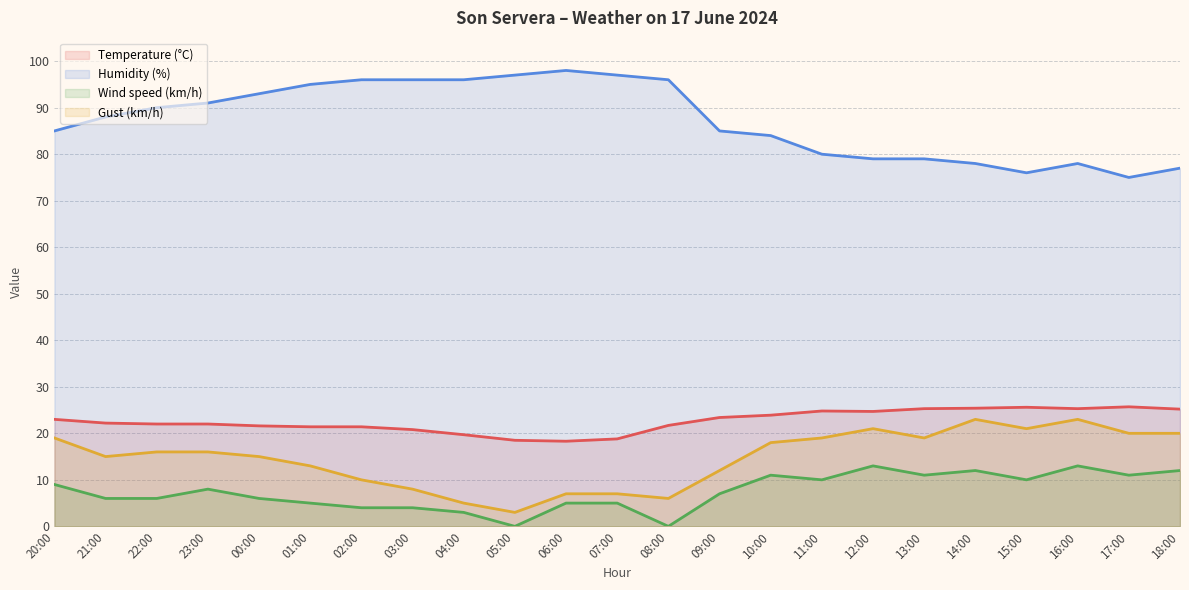

What is the difference between the second highest and second lowest values in the Wind speed (km/h) series?

13.0